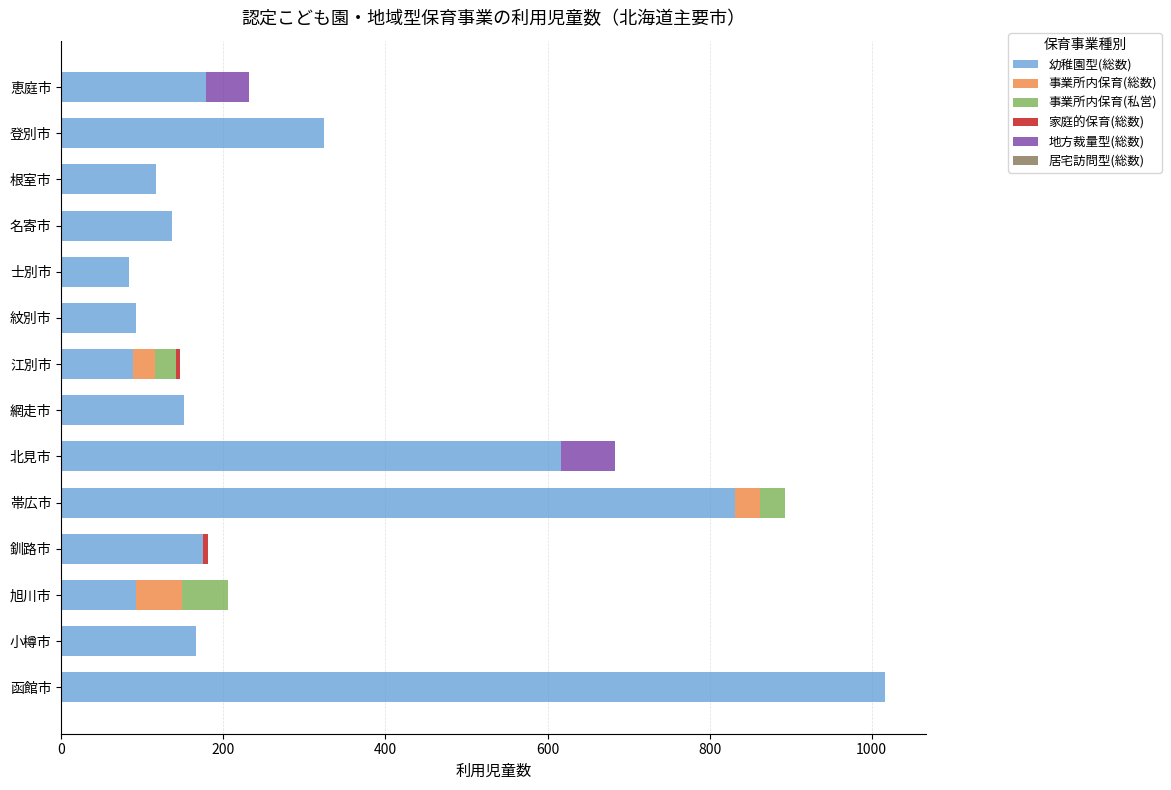

What is the sum of the 幼稚園型(総数) values at 北見市 and 名寄市?

752